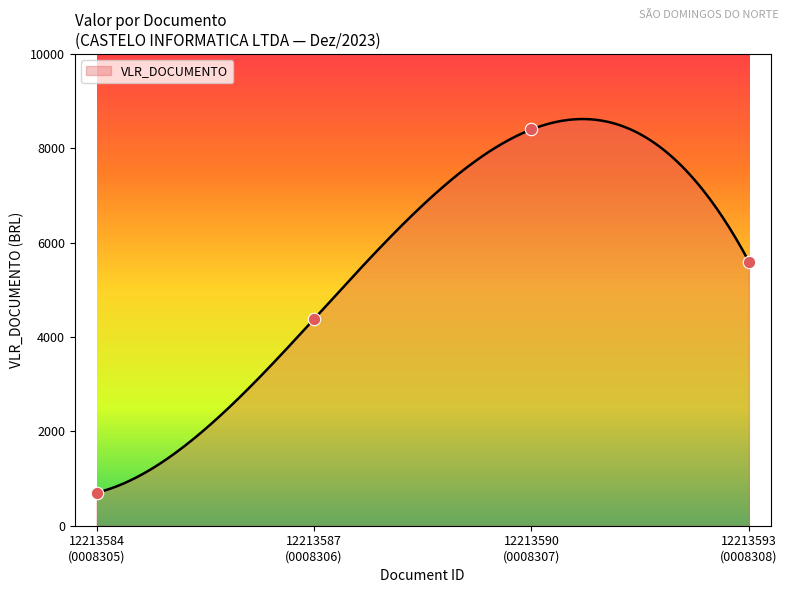

What is the change in value from 12213584 (0008305) to 12213593 (0008308)?

+4900